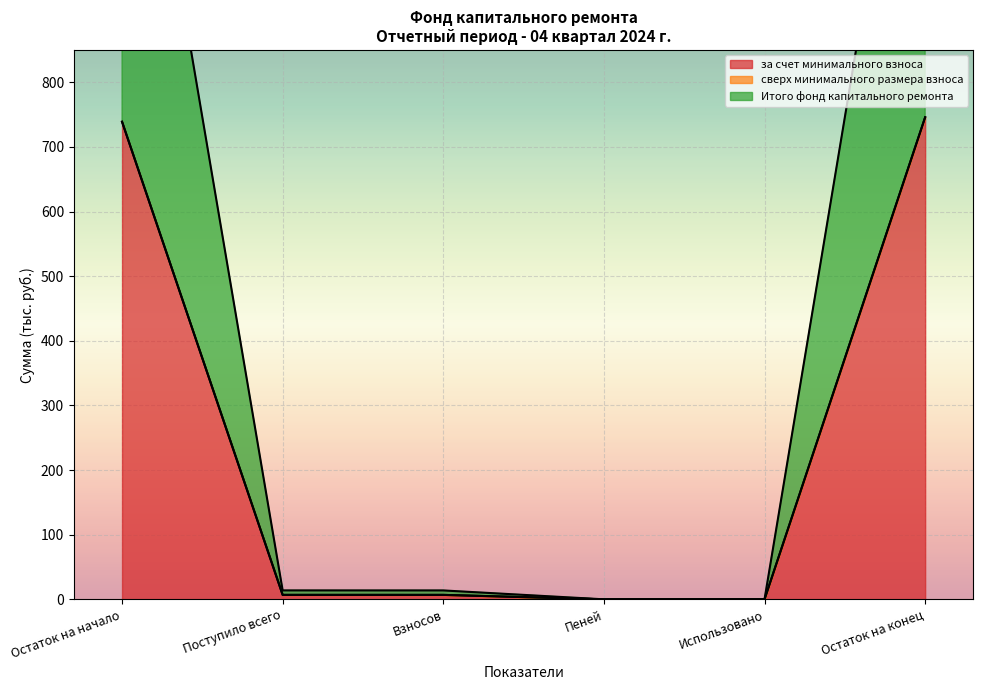

At which category does Итого фонд капитального ремонта reach its first local valley?

Использовано